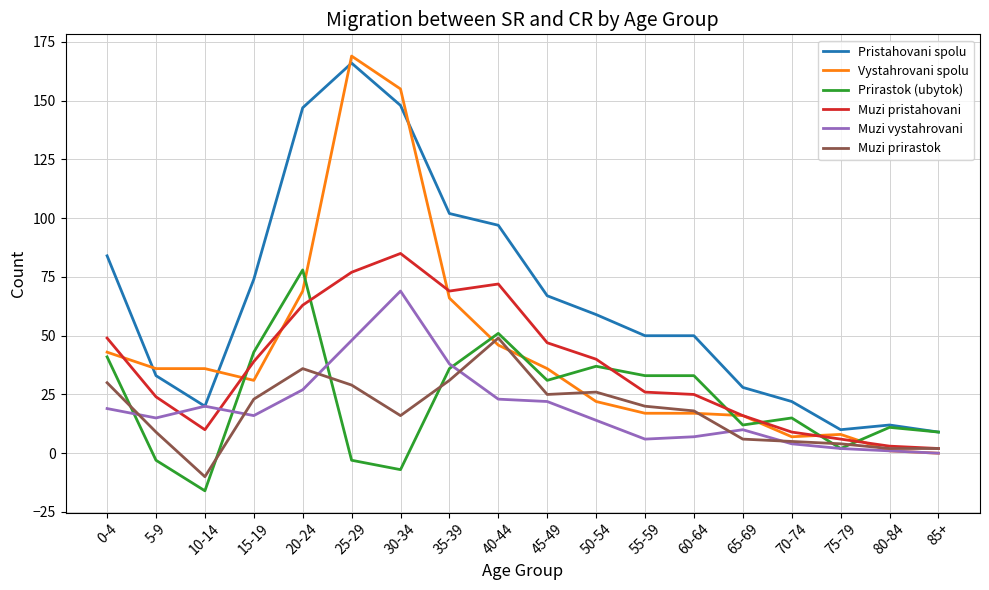

Reading right to left, transcribe all the data shown in this chart.

Pristahovani spolu: 85+=9	80-84=12	75-79=10	70-74=22	65-69=28	60-64=50	55-59=50	50-54=59	45-49=67	40-44=97	35-39=102	30-34=148	25-29=166	20-24=147	15-19=74	10-14=20	5-9=33	0-4=84
Vystahrovani spolu: 85+=0	80-84=1	75-79=8	70-74=7	65-69=16	60-64=17	55-59=17	50-54=22	45-49=36	40-44=46	35-39=66	30-34=155	25-29=169	20-24=69	15-19=31	10-14=36	5-9=36	0-4=43
Prirastok (ubytok): 85+=9	80-84=11	75-79=2	70-74=15	65-69=12	60-64=33	55-59=33	50-54=37	45-49=31	40-44=51	35-39=36	30-34=-7	25-29=-3	20-24=78	15-19=43	10-14=-16	5-9=-3	0-4=41
Muzi pristahovani: 85+=2	80-84=3	75-79=6	70-74=9	65-69=16	60-64=25	55-59=26	50-54=40	45-49=47	40-44=72	35-39=69	30-34=85	25-29=77	20-24=63	15-19=39	10-14=10	5-9=24	0-4=49
Muzi vystahrovani: 85+=0	80-84=1	75-79=2	70-74=4	65-69=10	60-64=7	55-59=6	50-54=14	45-49=22	40-44=23	35-39=38	30-34=69	25-29=48	20-24=27	15-19=16	10-14=20	5-9=15	0-4=19
Muzi prirastok: 85+=2	80-84=2	75-79=4	70-74=5	65-69=6	60-64=18	55-59=20	50-54=26	45-49=25	40-44=49	35-39=31	30-34=16	25-29=29	20-24=36	15-19=23	10-14=-10	5-9=9	0-4=30